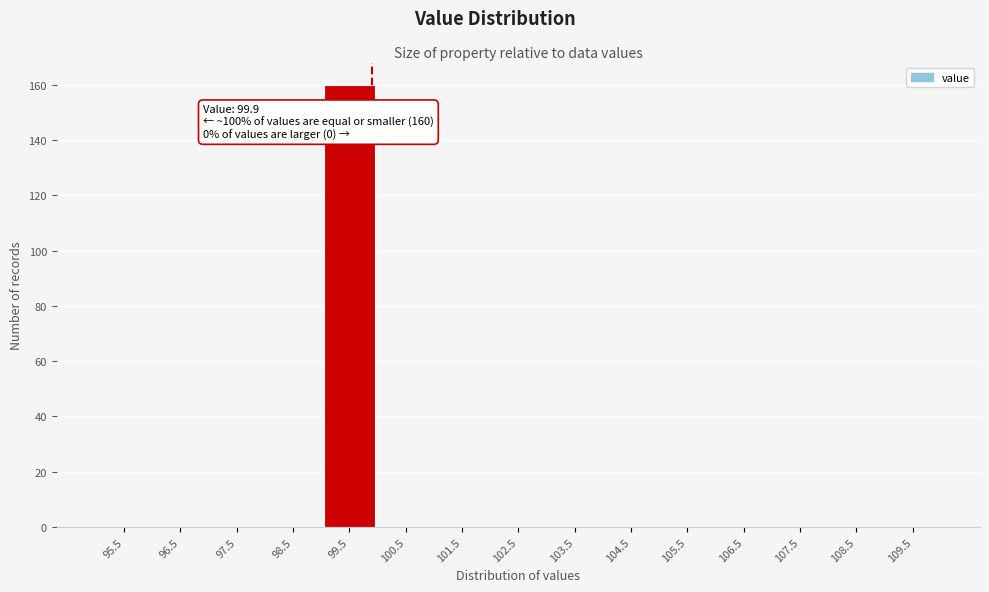

Which range on the x-axis has the tallest bar?

99 to 100